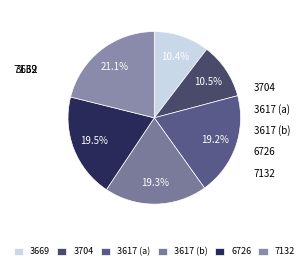

Is there a majority slice in this chart?

No